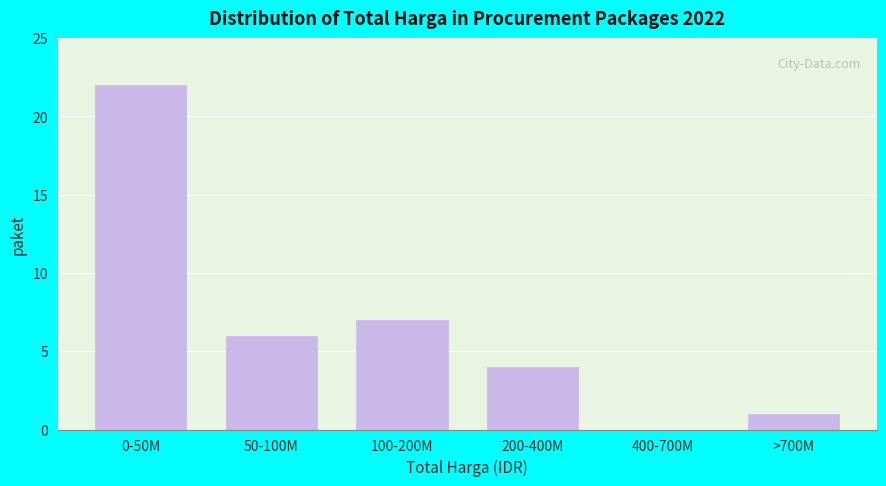

Reading left to right, list all the values displayed in this chart.

0-50M=22	50-100M=6	100-200M=7	200-400M=4	400-700M=0	>700M=1